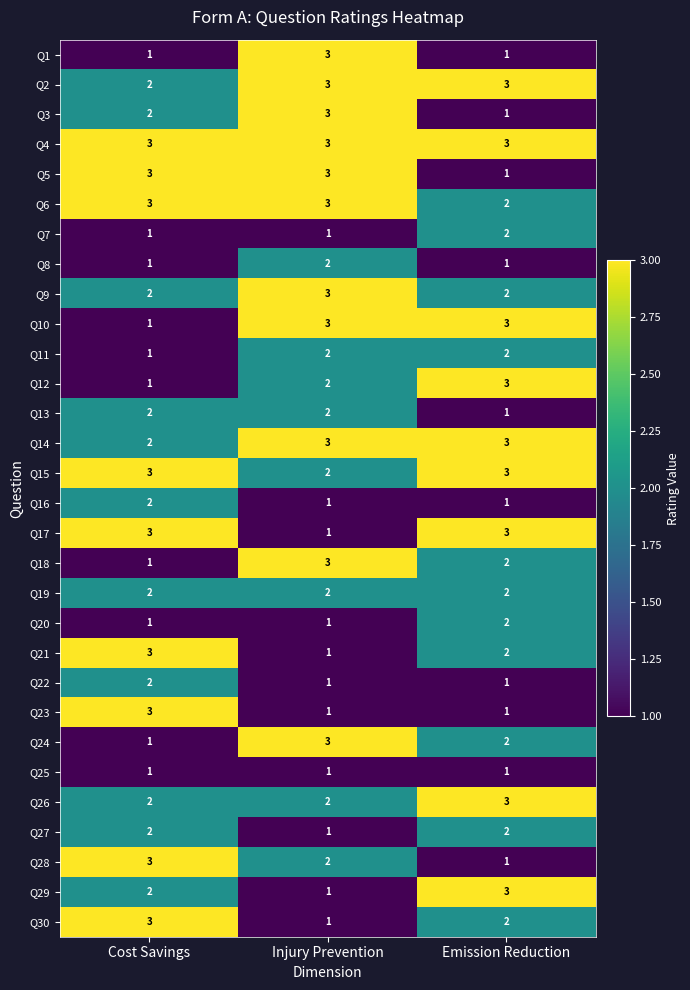

At which category is the sum across all series the highest?

Injury Prevention